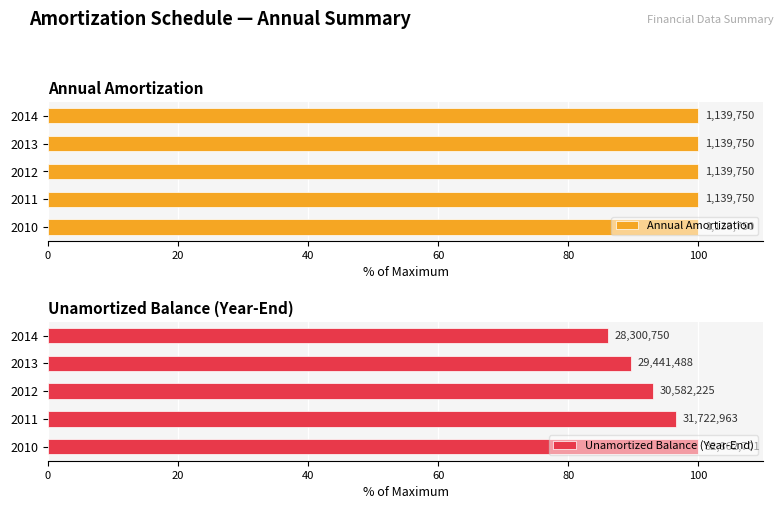

Rank the series at 80 from highest to lowest value.

Unamortized Balance (Year-End), Annual Amortization